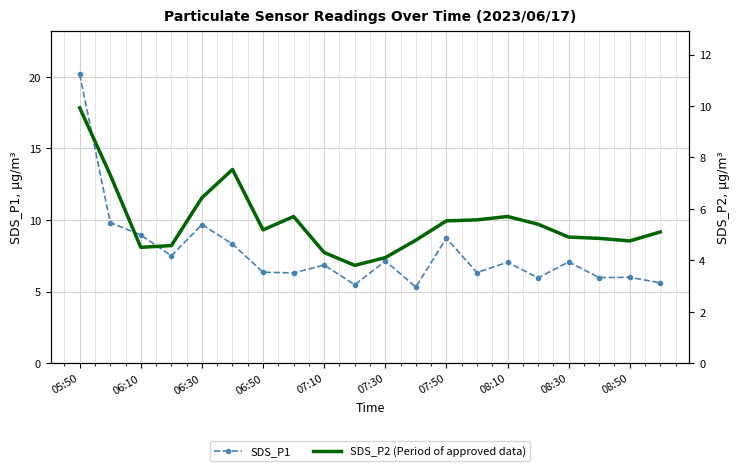

At which label does SDS_P1 first exceed 7?

05:50